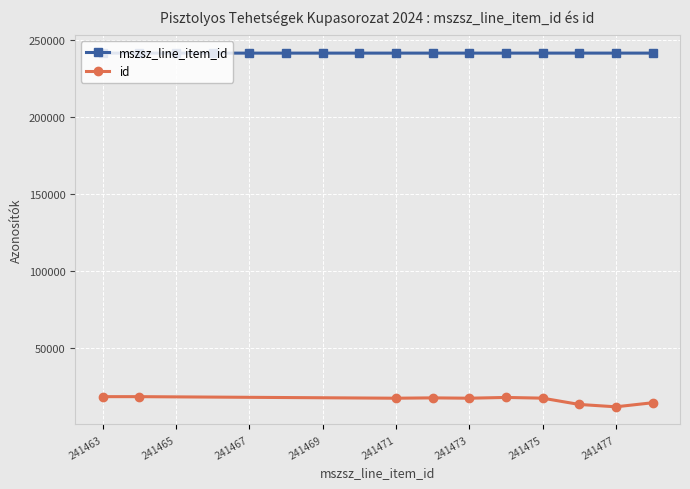

List the labels in order of value, largest first.

241478, 241477, 241476, 241475, 241474, 241473, 241472, 241471, 241470, 241469, 241468, 241467, 241466, 241465, 241464, 241463